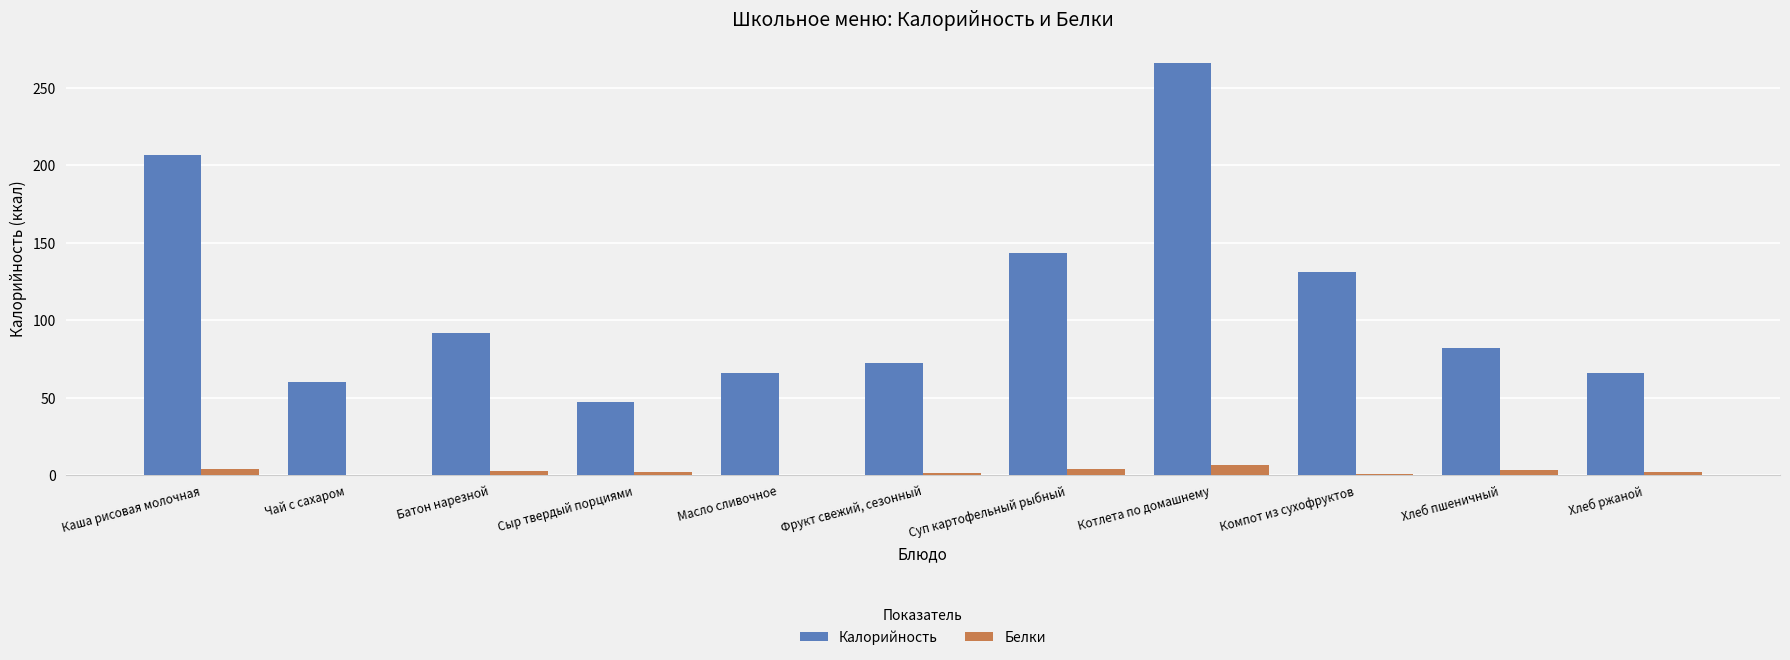

Where is Калорийность nearest to the value 156?

Суп картофельный рыбный